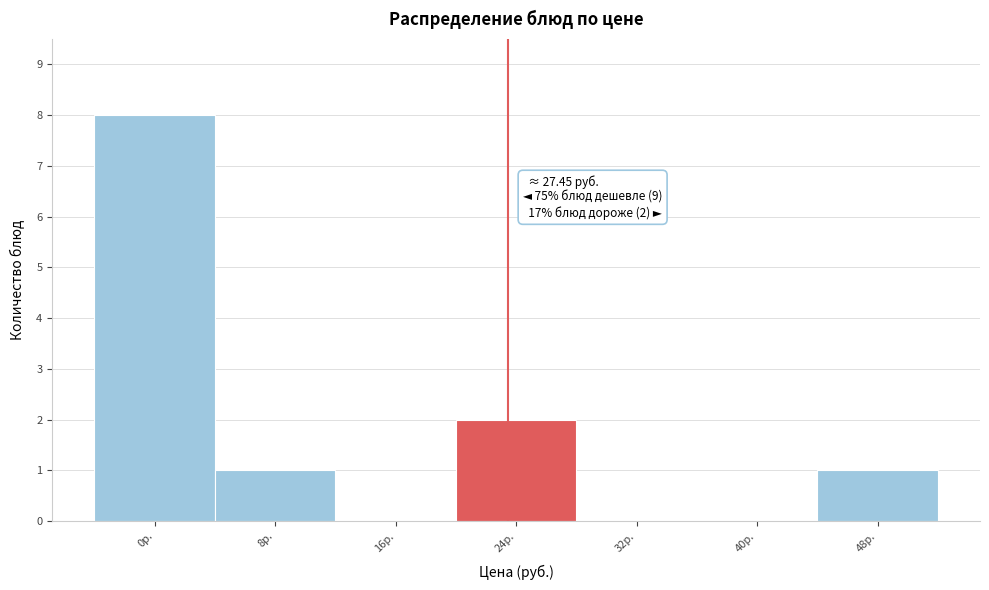

Reading left to right, what are all the values shown in this chart?

0р.=8	8р.=1	16р.=0	24р.=2	32р.=0	40р.=0	48р.=1